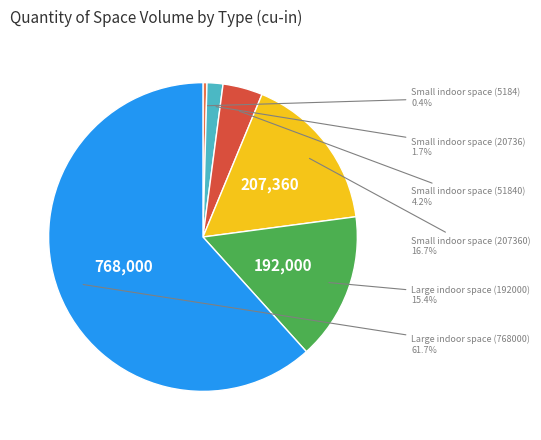

Does any single category account for the majority?

Yes